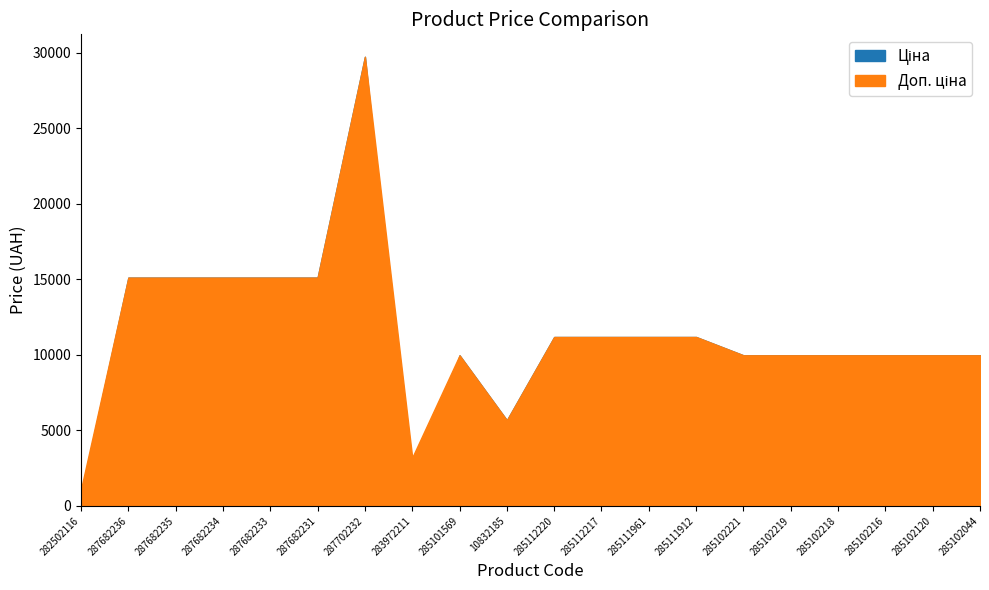

List the series in order of their overall mean, highest first.

Доп. ціна, Ціна